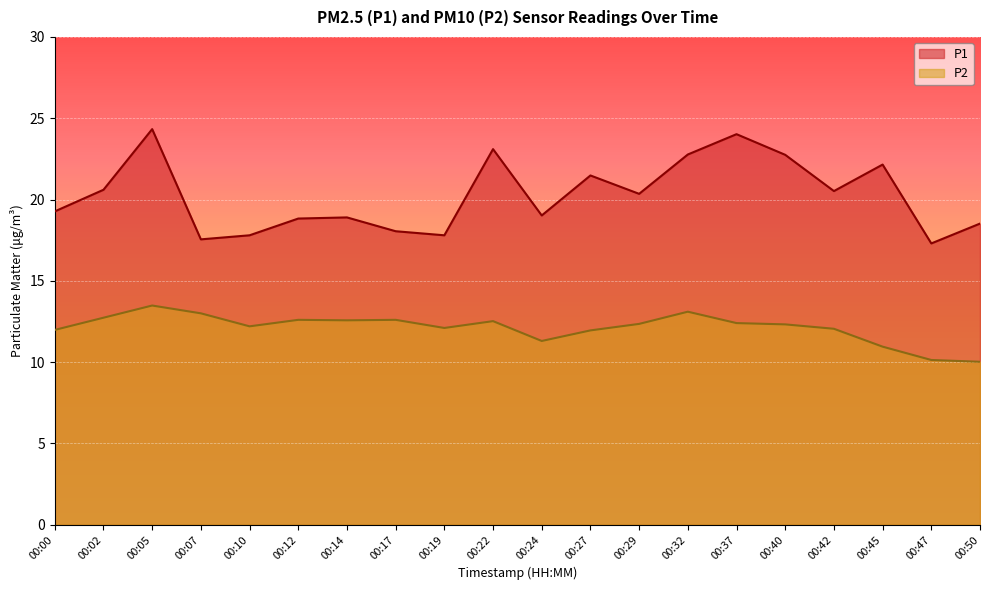

What is the total value across all series at 00:40?

35.1